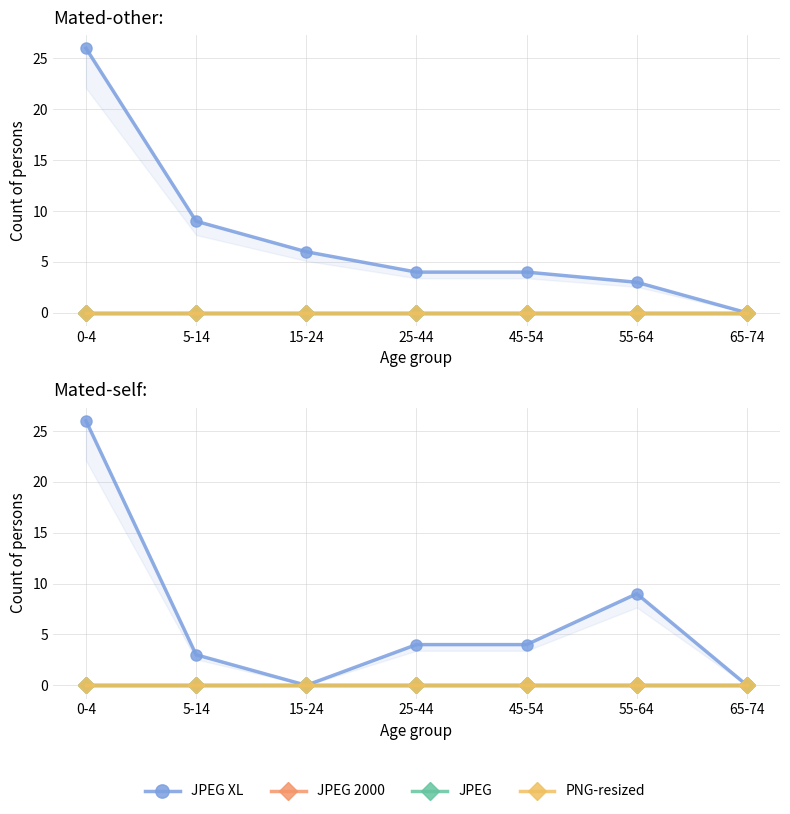

What are all the series names shown in the legend?

JPEG XL, JPEG 2000, JPEG, PNG-resized